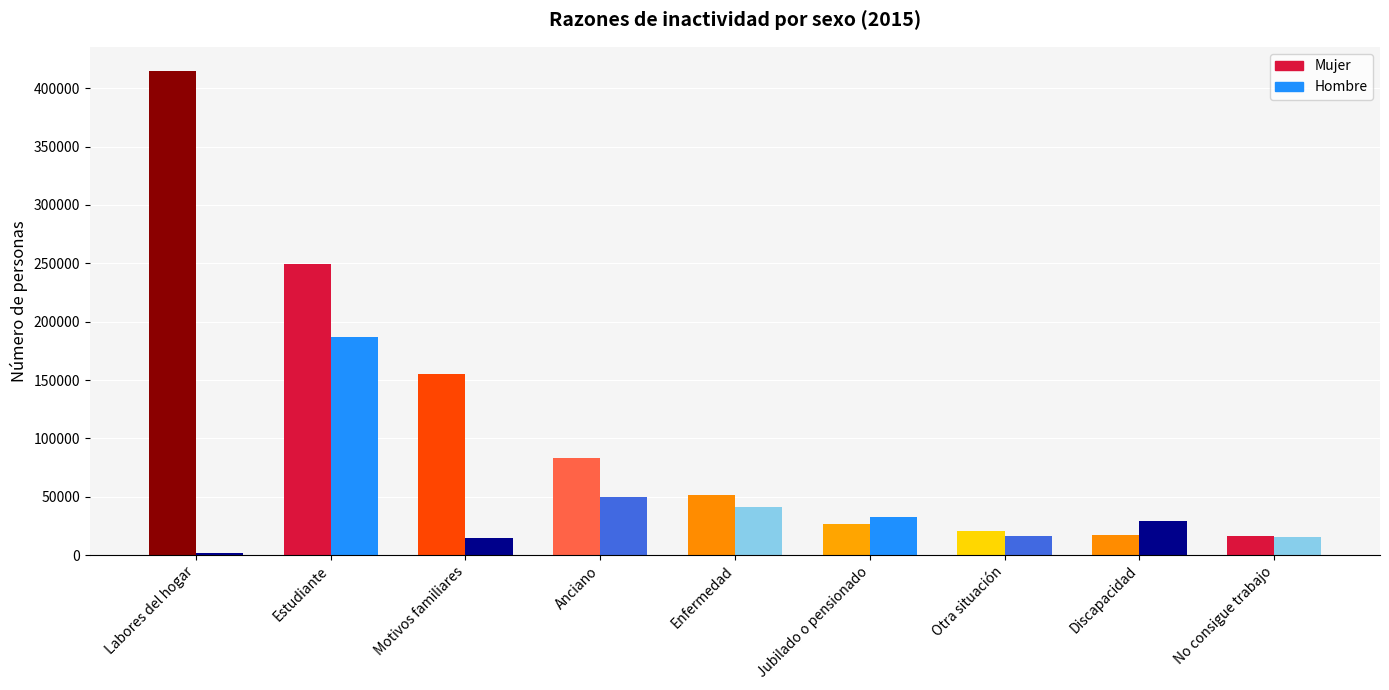

Does the chart contain any negative values?

No